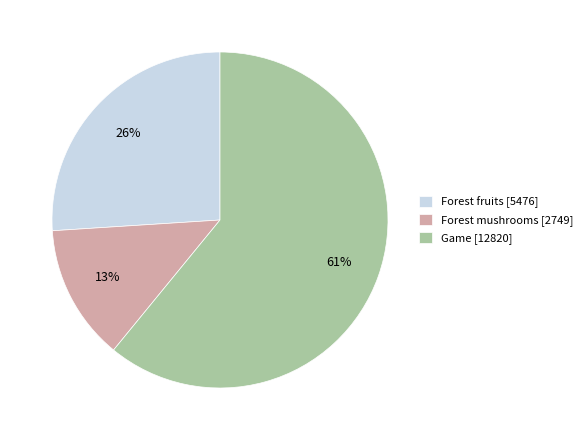

To the nearest percent, what is the average slice percentage?

33%